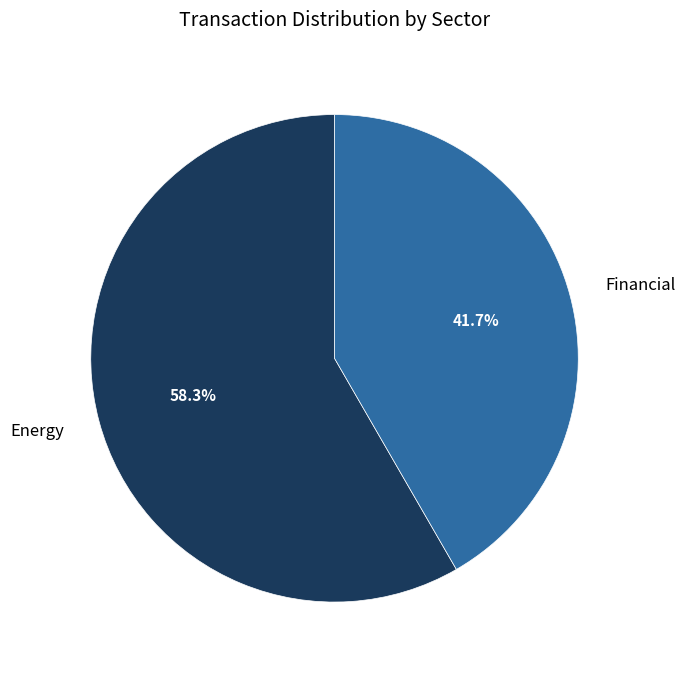

Count the number of slices in the pie.

2